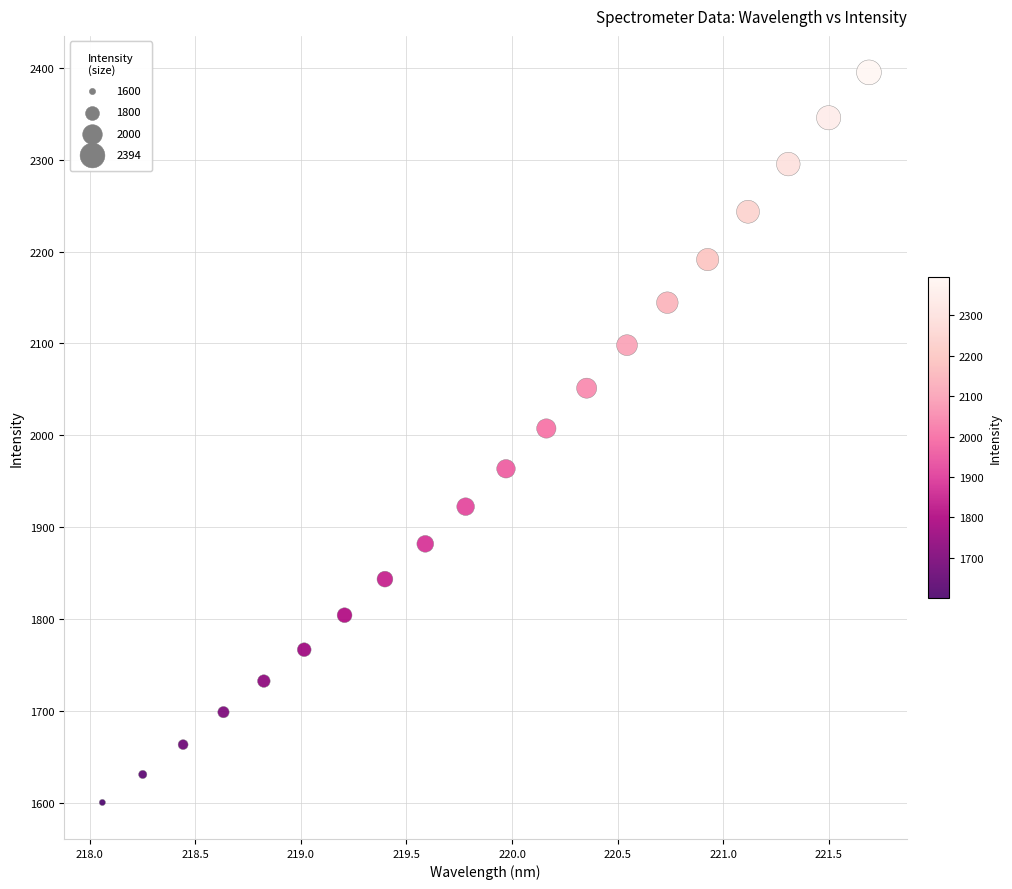

What is the range of Y values (max minus min)?

794.3